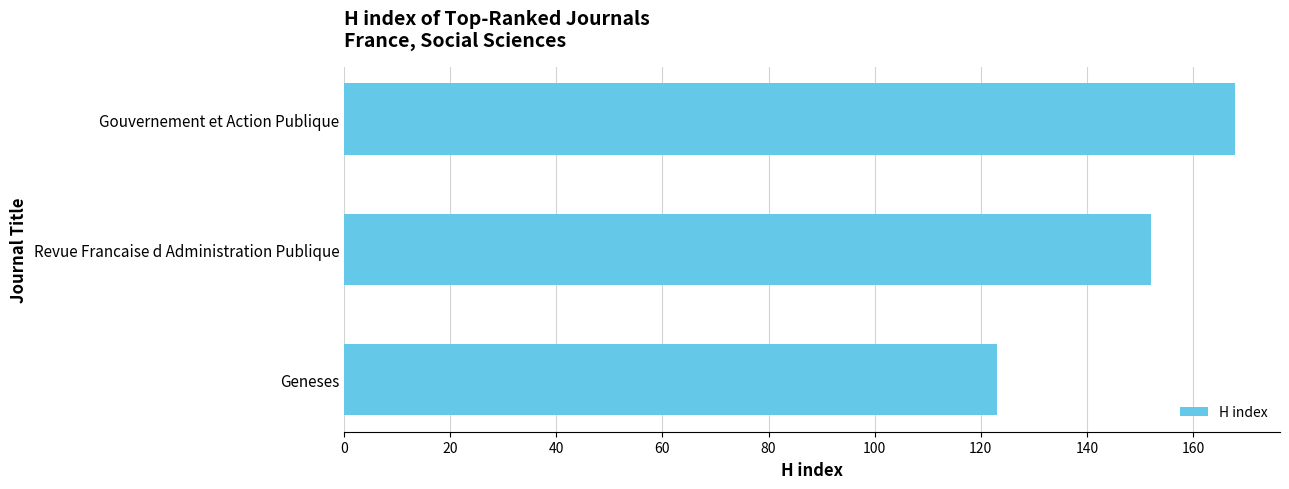

Count the values in the range 123 to 168.

3